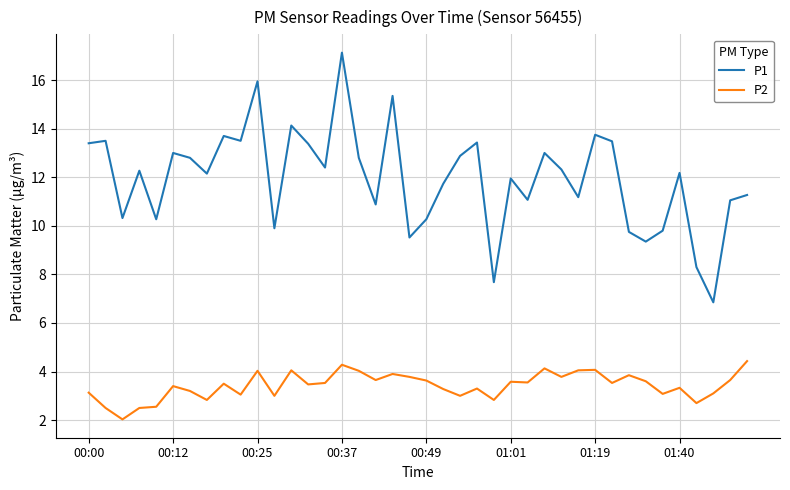

True or false: P1 and P2 cross at least once.

False